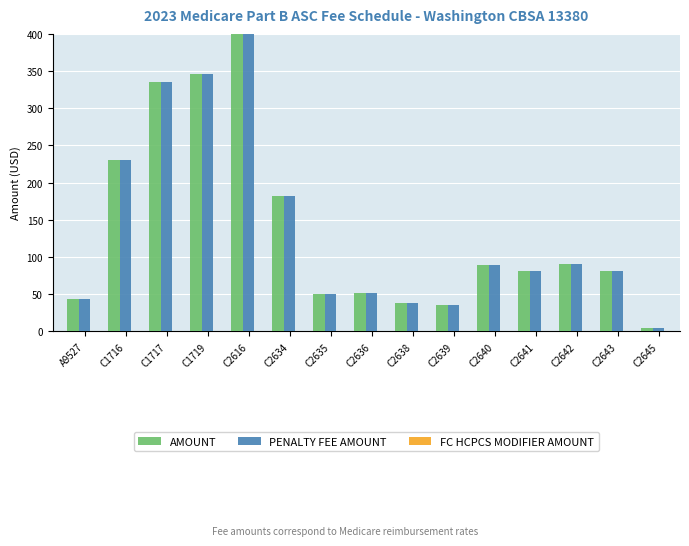

How many bars are there in each group?

2